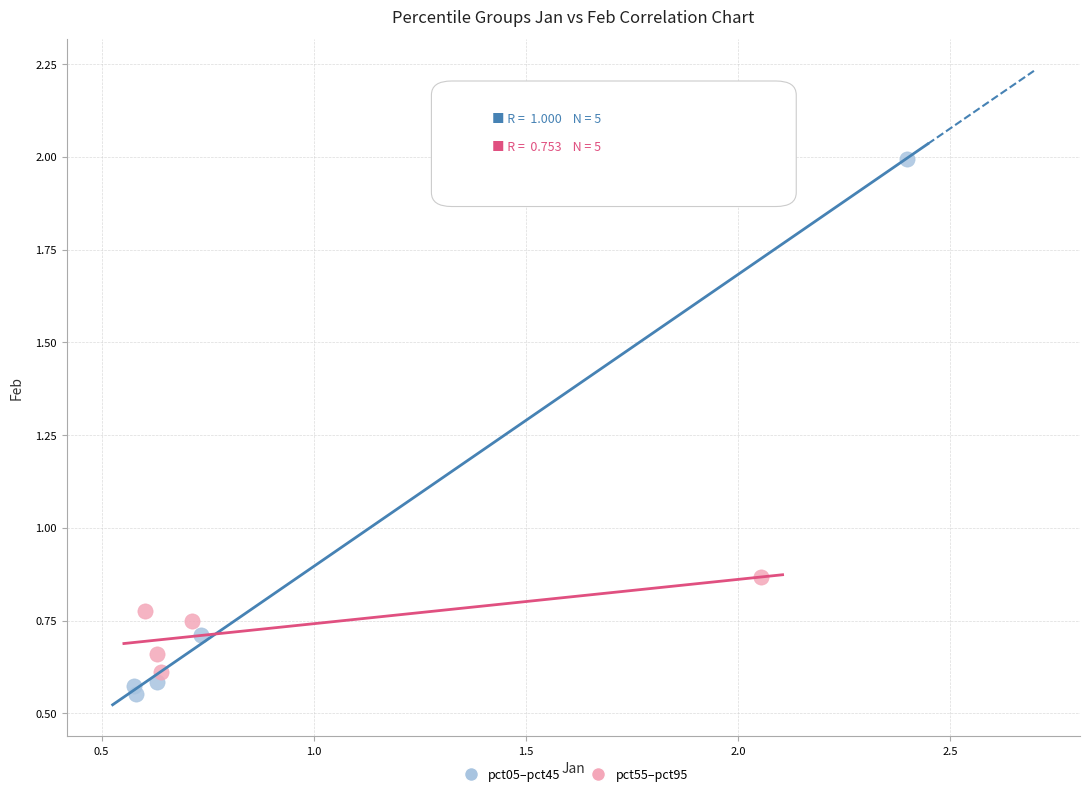

Which series has the largest Y range (max minus min)?

pct05–pct45